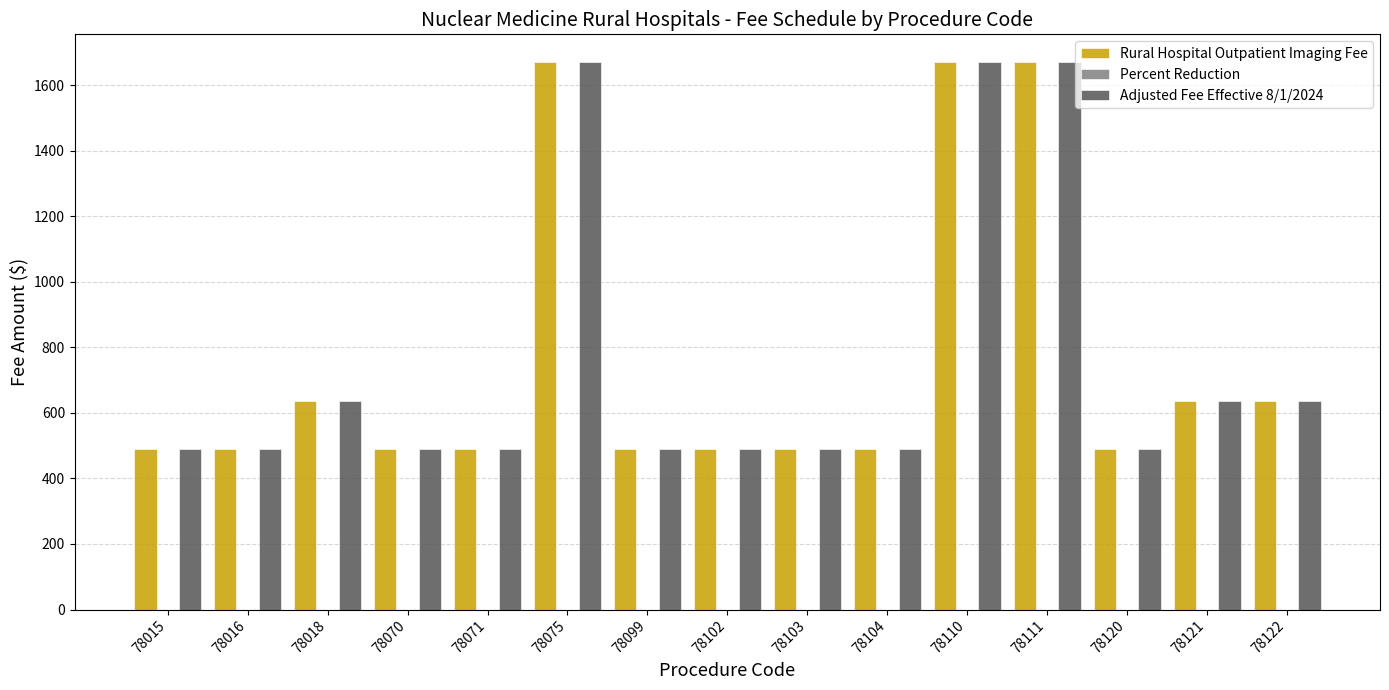

The Rural Hospital Outpatient Imaging Fee series shows 196.1 at 78099. True or false?

False